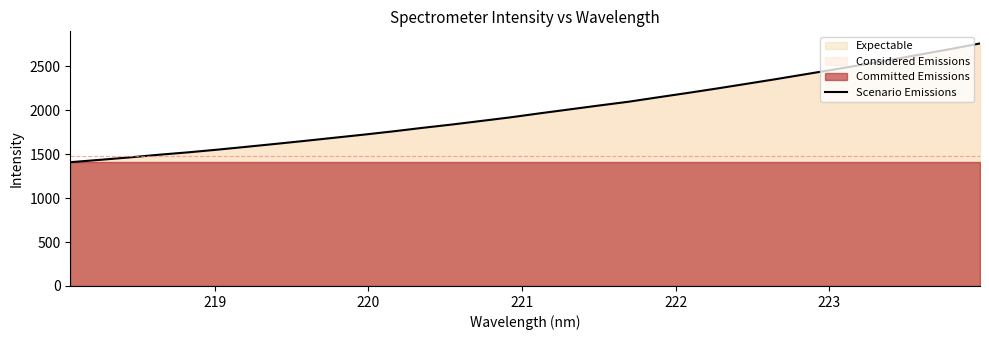

Reading left to right, extract all data points from this chart.

1407.8	1434.5	1461.9	1492.2	1519.6	1550.2	1583.0	1616.5	1650.9	1686.4	1721.7	1758.9	1798.8	1836.6	1877.4	1918.6	1964.3	2008.3	2052.4	2095.1	2144.9	2194.1	2244.8	2297.4	2350.6	2405.8	2461.0	2517.3	2575.2	2635.2	2695.2	2758.5